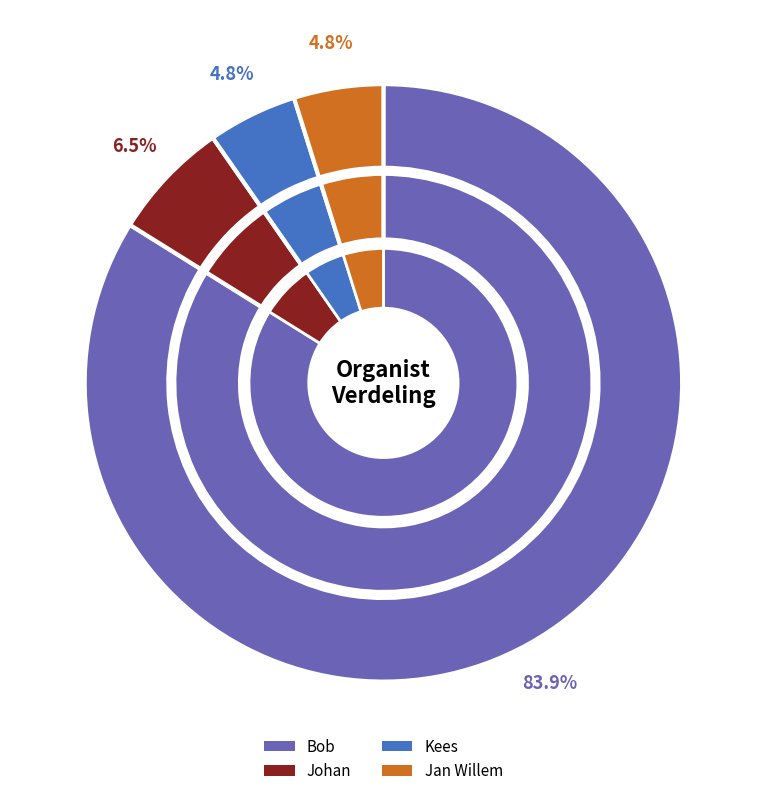

Is it true that Kees is 15% of the pie?

False